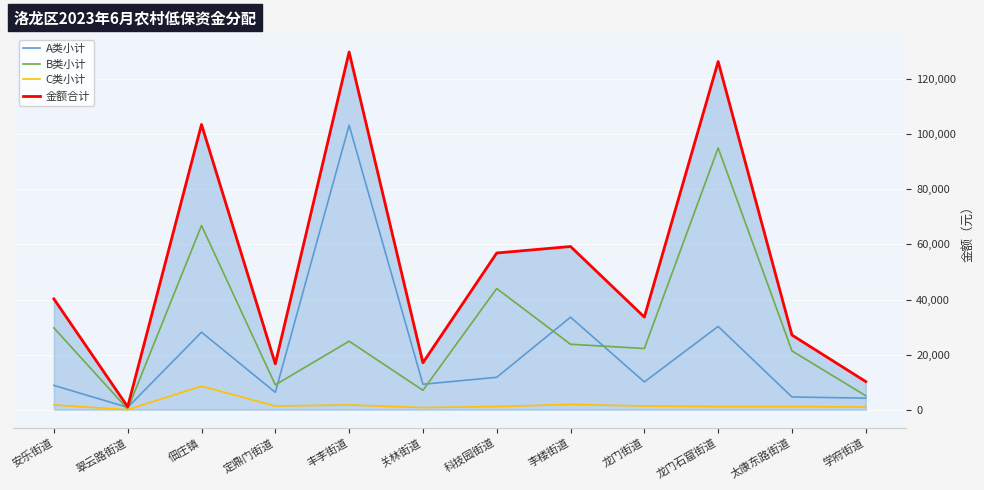

What is the sum of the 金额合计 values at 佃庄镇 and 李楼街道?

162830